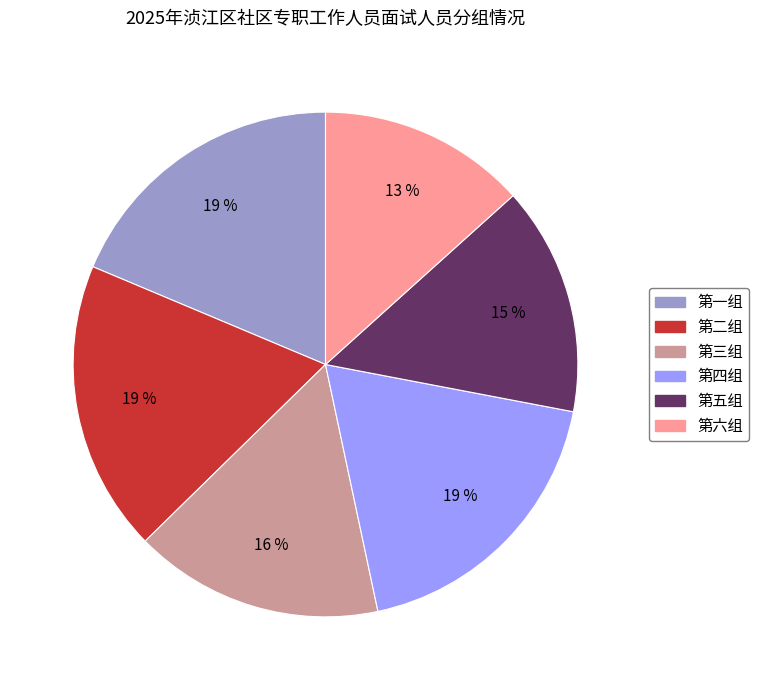

Between 第六组 and 第一组, which is larger?

第一组